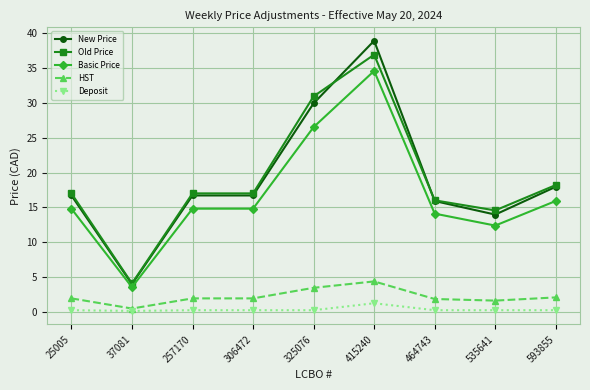

What is the sum of all Basic Price values?

151.4